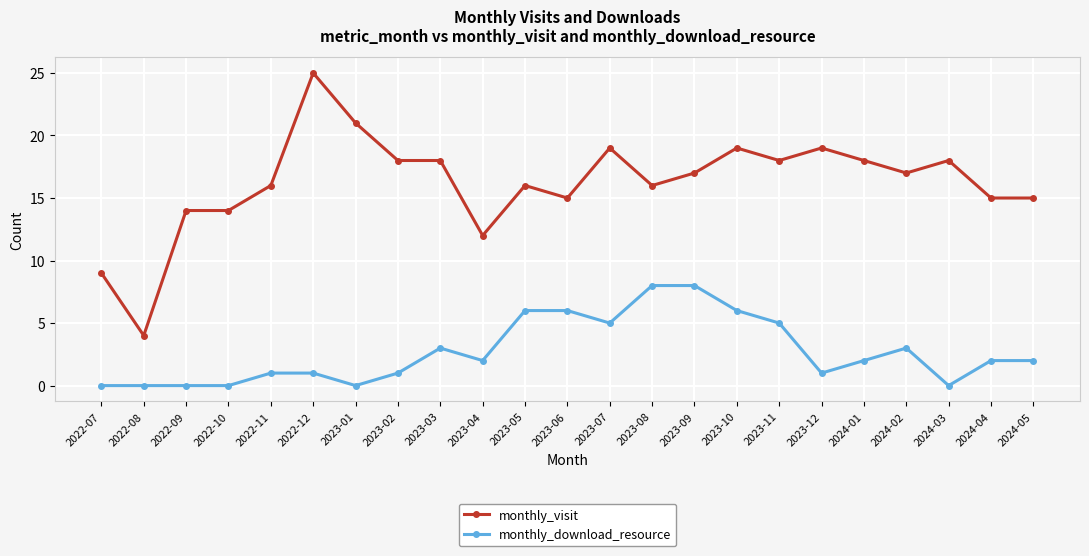

What is the lowest value of the monthly_visit series?

4